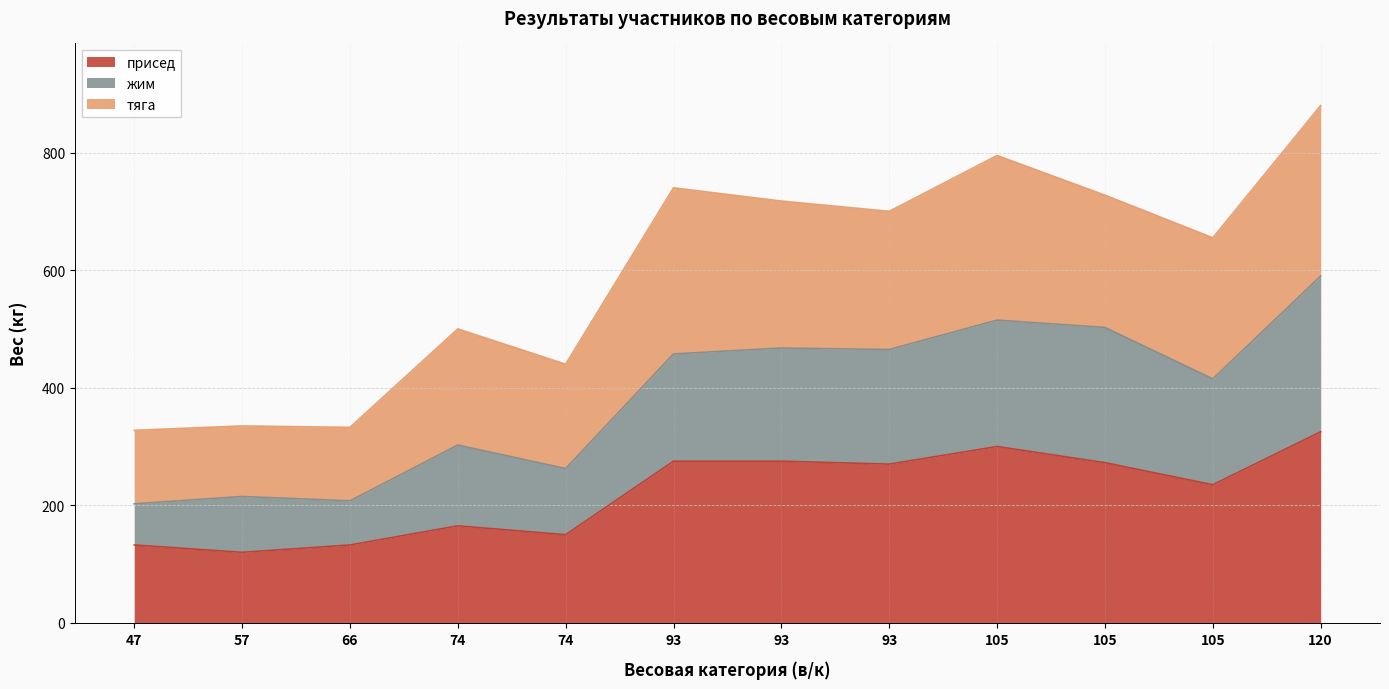

What are all the series names shown in the legend?

присед, жим, тяга